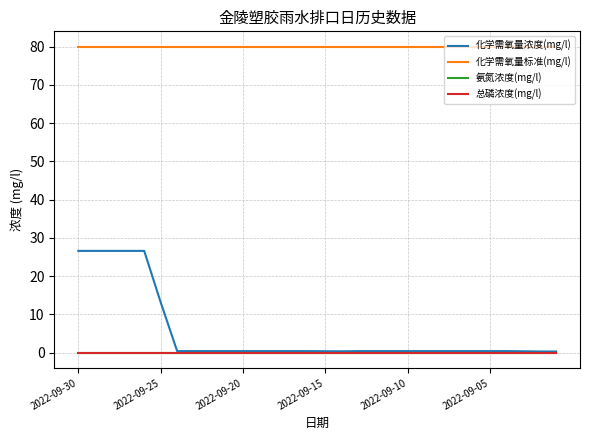

What is the difference between the maximum and minimum values in the 化学需氧量浓度(mg/l) series?

26.3